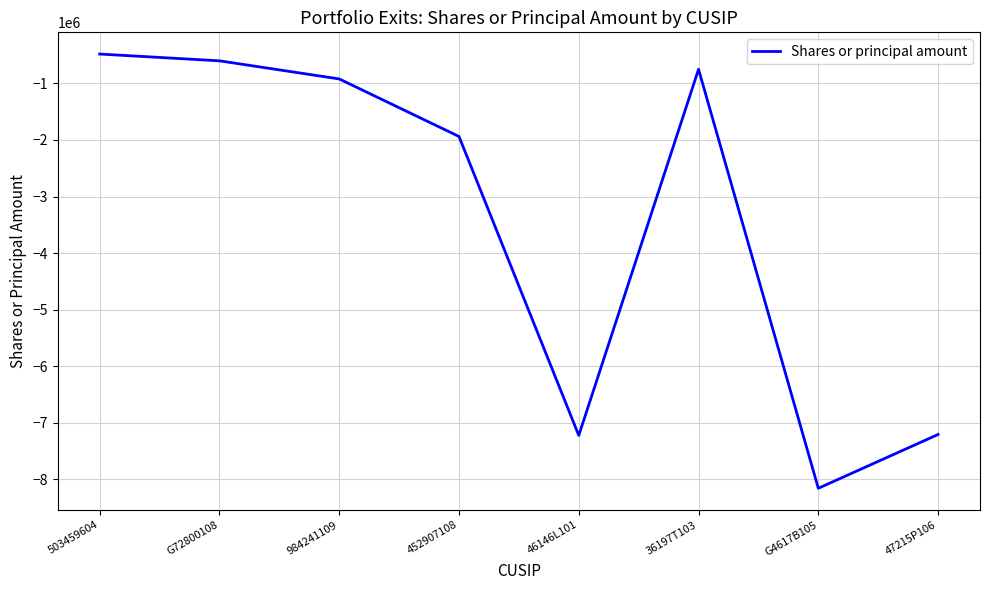

Between G72800108 and 503459604, which is larger?

503459604